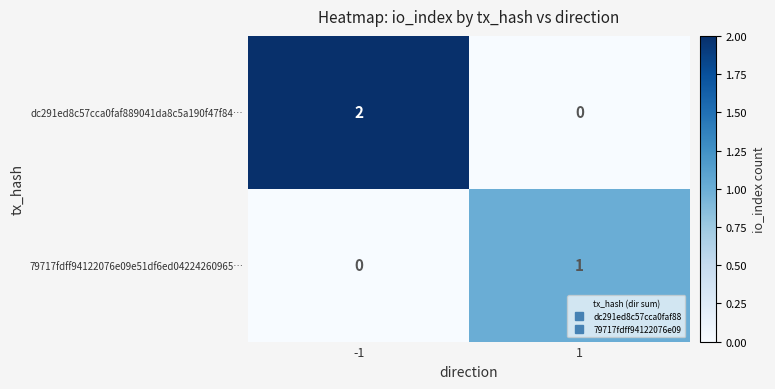

Which label corresponds to the largest value in the chart?

-1